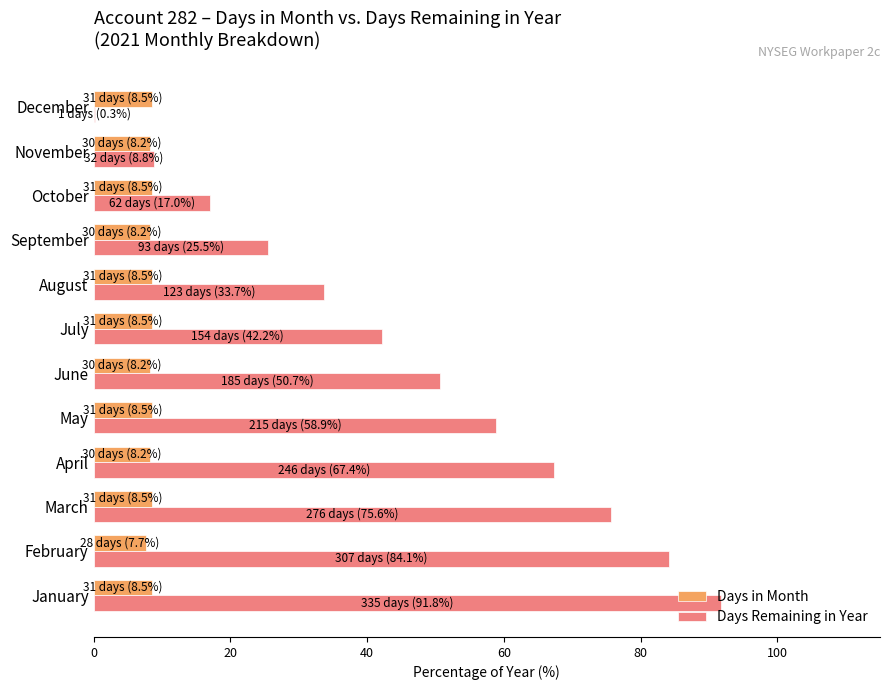

Which series has the largest total across all categories?

Days Remaining in Year